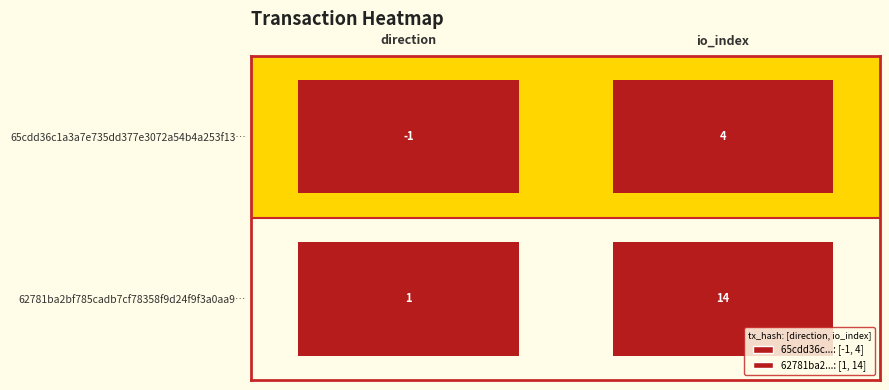

Which series changed the most between 0 and 1?

62781ba2...